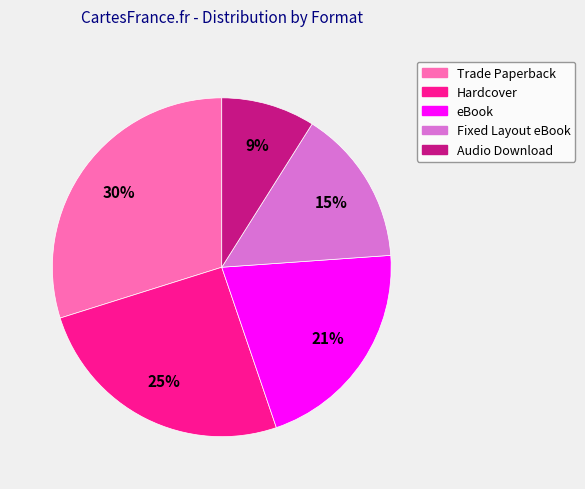

Do Fixed Layout eBook and Trade Paperback together represent more than half of the pie?

No